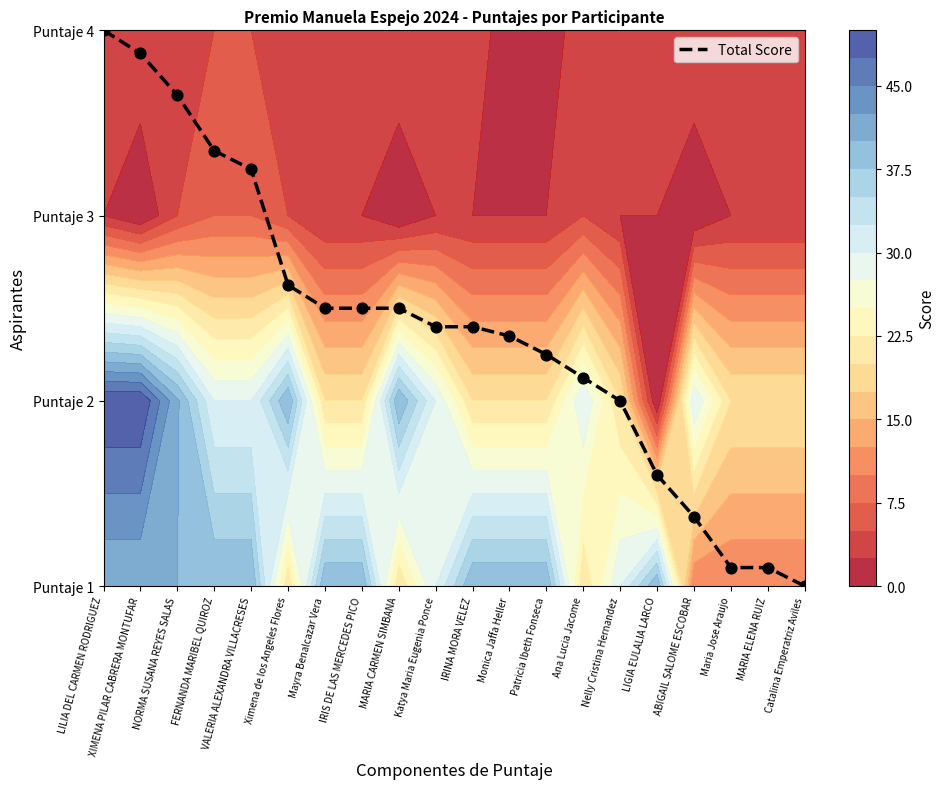

Reading right to left, transcribe all the data shown in this chart.

Catalina Emperatriz Aviles=0.0	MARIA ELENA RUIZ=0.1	Maria Jose Araujo=0.1	ABIGAIL SALOME ESCOBAR=0.4	LIGIA EULALIA LARCO=0.6	Nelly Cristina Hernandez=1.0	Ana Lucia Jacome=1.1	Patricia Ibeth Fonseca=1.2	Monica Jaffa Heller=1.4	IRINA MORA VELEZ=1.4	Katya Maria Eugenia Ponce=1.4	MARIA CARMEN SIMBANA=1.5	IRIS DE LAS MERCEDES PICO=1.5	Mayra Benalcazar Vera=1.5	Ximena de los Angeles Flores=1.6	VALERIA ALEXANDRA VILLACRESES=2.2	FERNANDA MARIBEL QUIROZ=2.4	NORMA SUSANA REYES SALAS=2.6	XIMENA PILAR CABRERA MONTUFAR=2.9	LILIA DEL CARMEN RODRIGUEZ=3.0